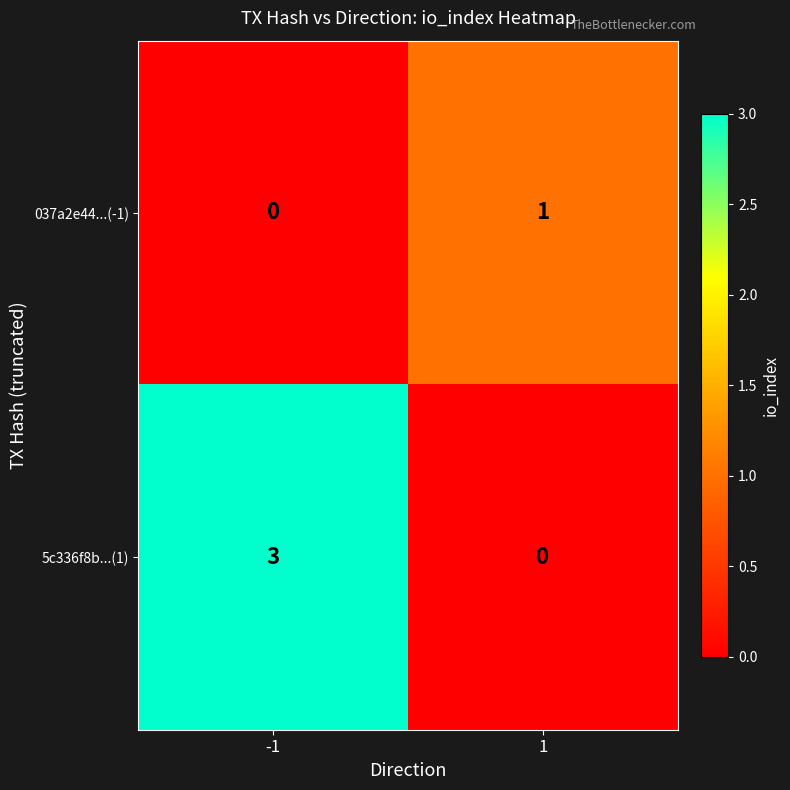

Rank the series by their maximum value, from highest to lowest.

5c336f8b...(1), 037a2e44...(-1)